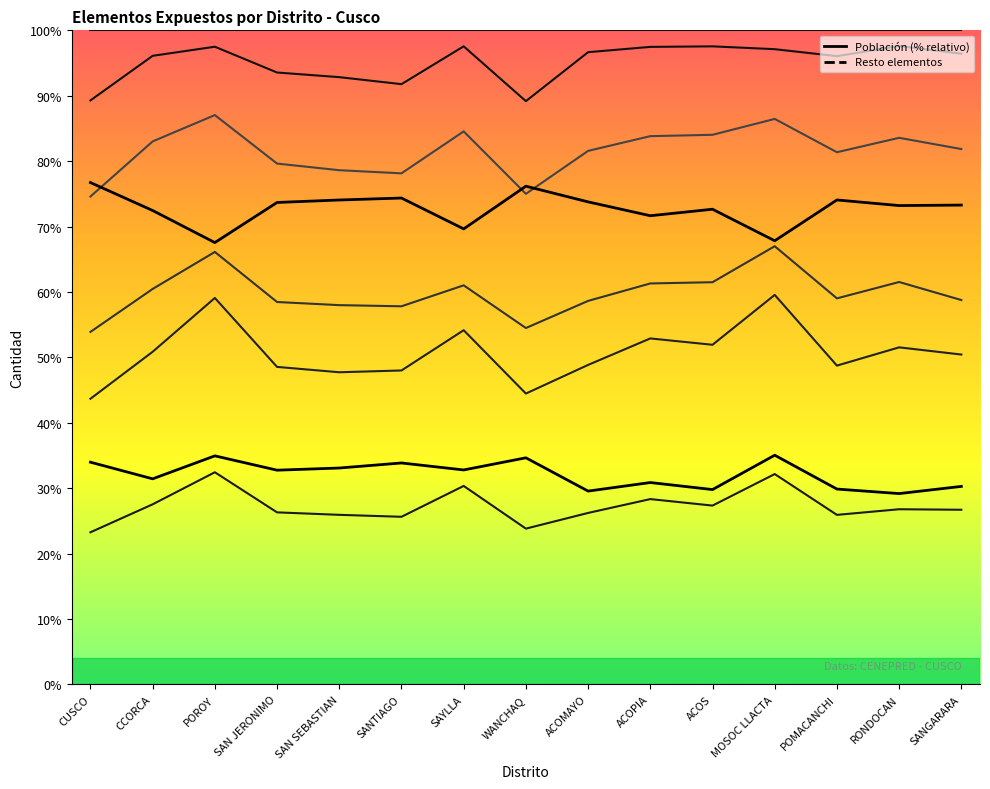

What value does the Resto elementos series have at SANTIAGO?

74.4